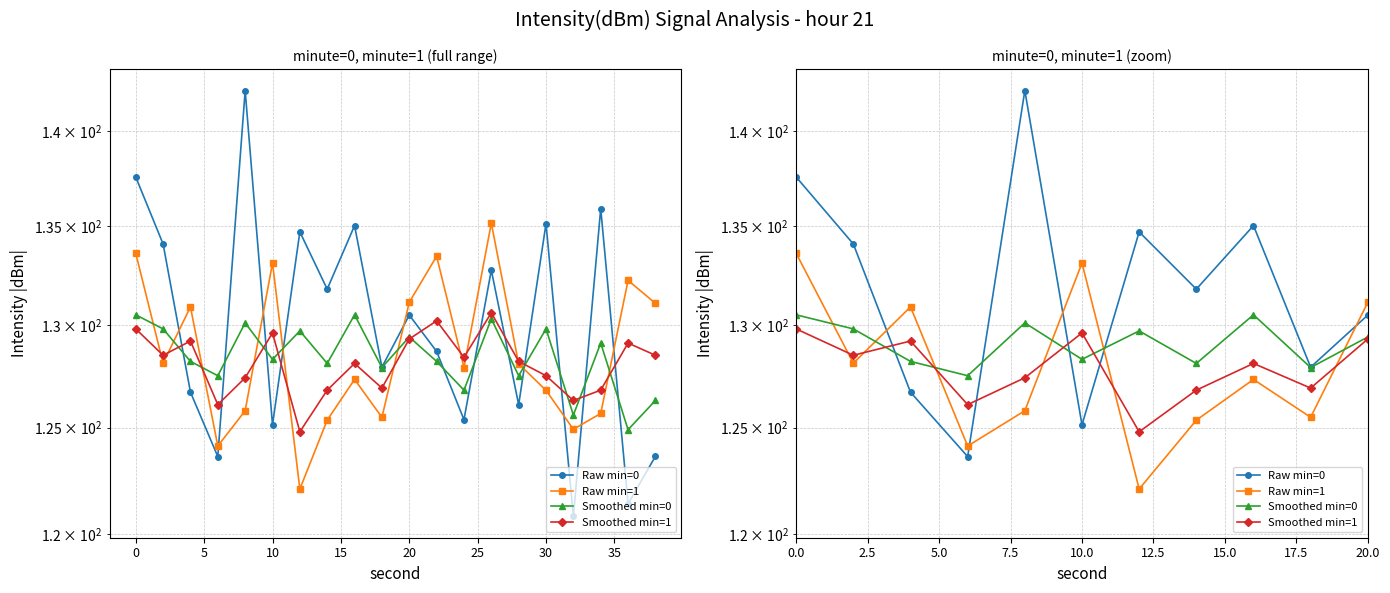

Does the chart display data point markers on the line(s)?

Yes